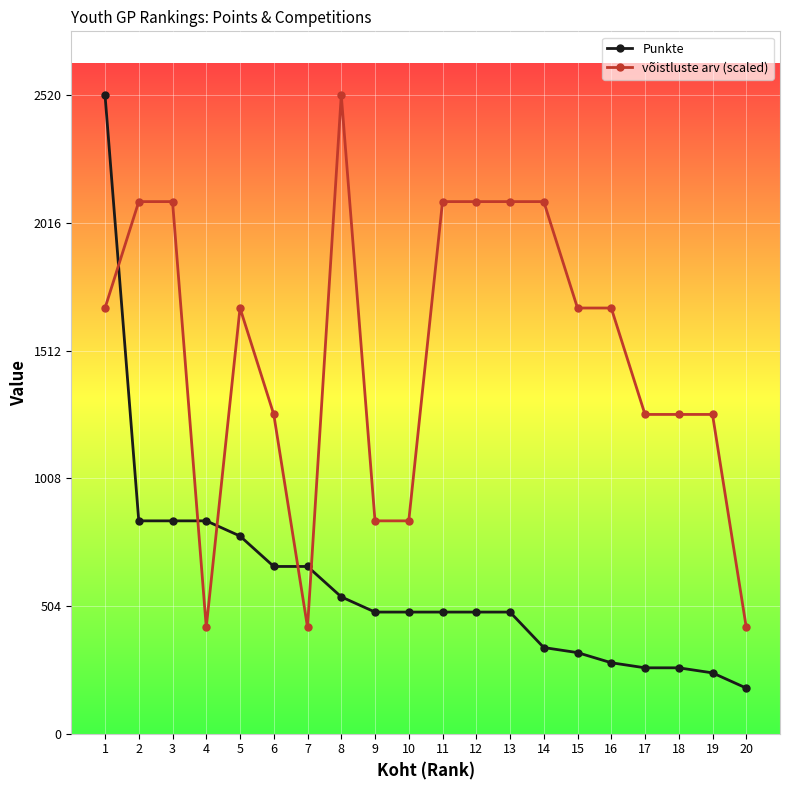

At 6, list the series in order from largest to smallest.

võistluste arv (scaled), Punkte